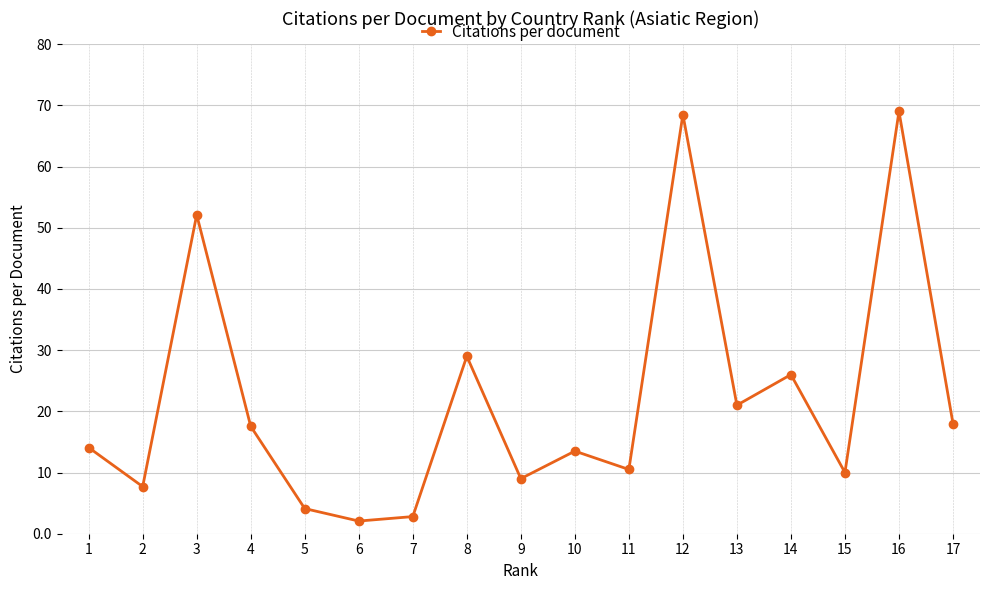

What is the value of the 13th point from the left?

21.0